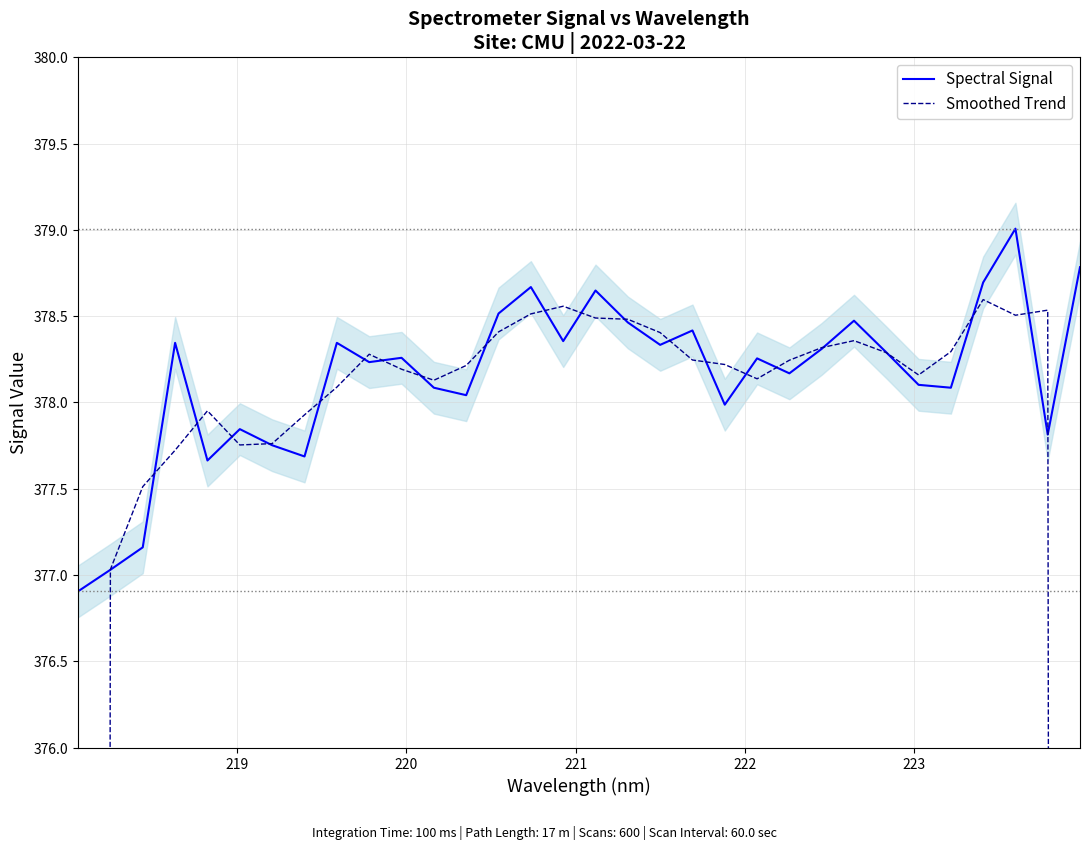

What is the maximum value for Spectral Signal?

379.0